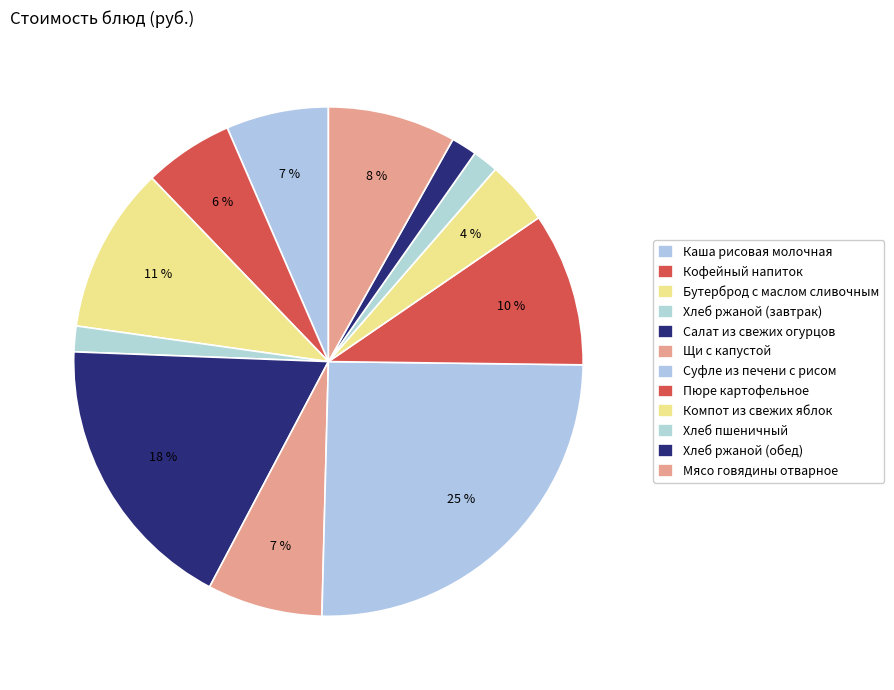

What is the change in value from Салат из свежих огурцов to Компот из свежих яблок?

-17